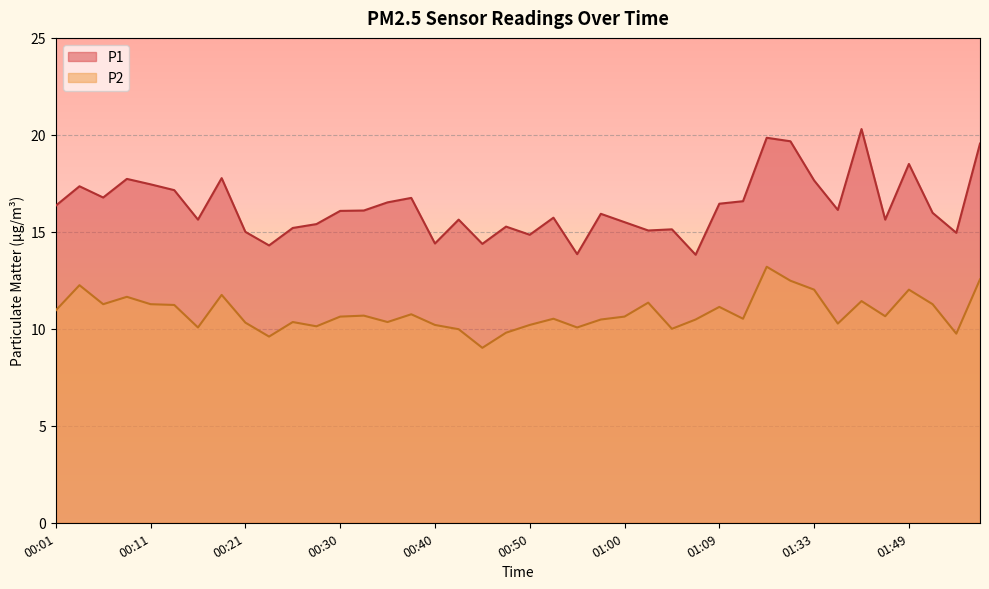

Reading left to right, list all the values displayed in this chart.

P1: 00:01=16.4	00:04=17.4	00:06=16.8	00:09=17.7	00:11=17.4	00:13=17.1	00:16=15.6	00:18=17.8	00:21=15.0	00:23=14.3	00:26=15.2	00:28=15.4	00:30=16.1	00:33=16.1	00:35=16.5	00:38=16.8	00:40=14.4	00:43=15.6	00:45=14.4	00:47=15.3	00:50=14.8	00:52=15.7	00:55=13.8	00:57=15.9	01:00=15.5	01:02=15.1	01:04=15.1	01:07=13.8	01:09=16.4	01:15=16.6	01:17=19.9	01:30=19.7	01:33=17.6	01:36=16.1	01:41=20.3	01:46=15.6	01:49=18.5	01:51=16.0	01:54=14.9	01:56=19.6
P2: 00:01=10.9	00:04=12.2	00:06=11.3	00:09=11.7	00:11=11.3	00:13=11.2	00:16=10.1	00:18=11.8	00:21=10.3	00:23=9.6	00:26=10.3	00:28=10.1	00:30=10.6	00:33=10.7	00:35=10.3	00:38=10.8	00:40=10.2	00:43=10.0	00:45=9.0	00:47=9.8	00:50=10.2	00:52=10.5	00:55=10.1	00:57=10.5	01:00=10.6	01:02=11.3	01:04=10.0	01:07=10.5	01:09=11.1	01:15=10.5	01:17=13.2	01:30=12.5	01:33=12.0	01:36=10.3	01:41=11.4	01:46=10.7	01:49=12.0	01:51=11.3	01:54=9.8	01:56=12.6